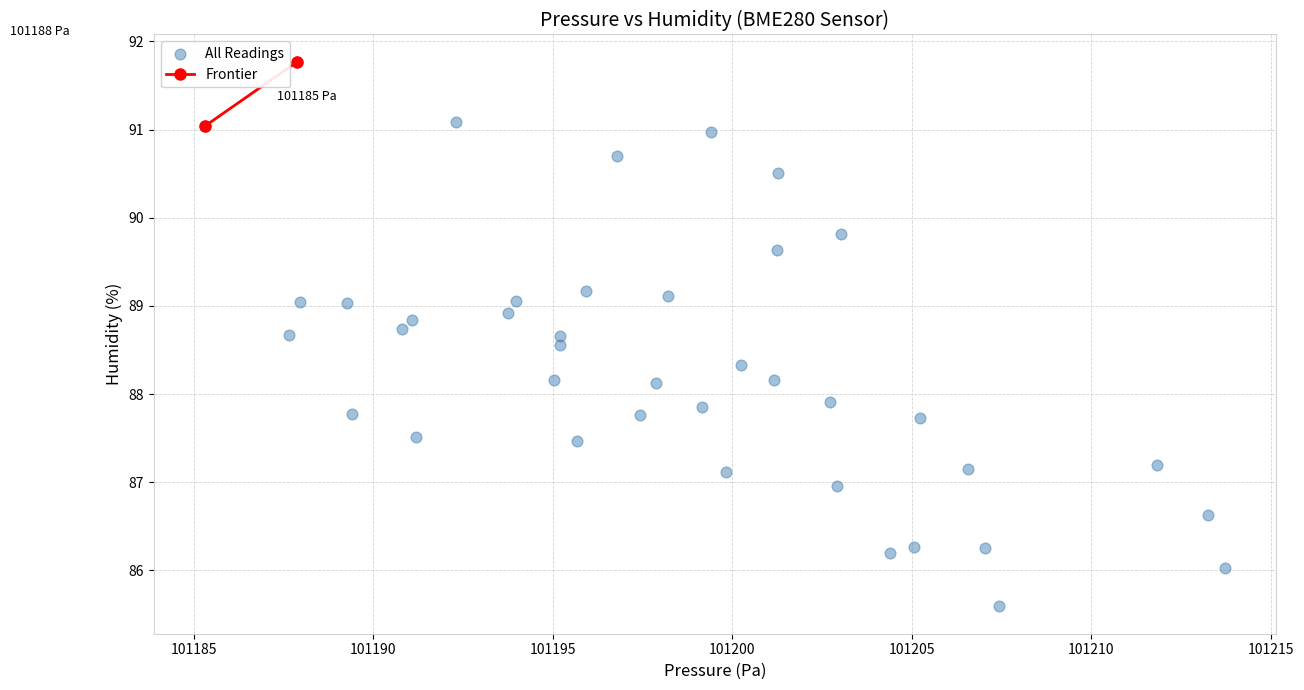

What is the range of Y values (max minus min)?

6.2